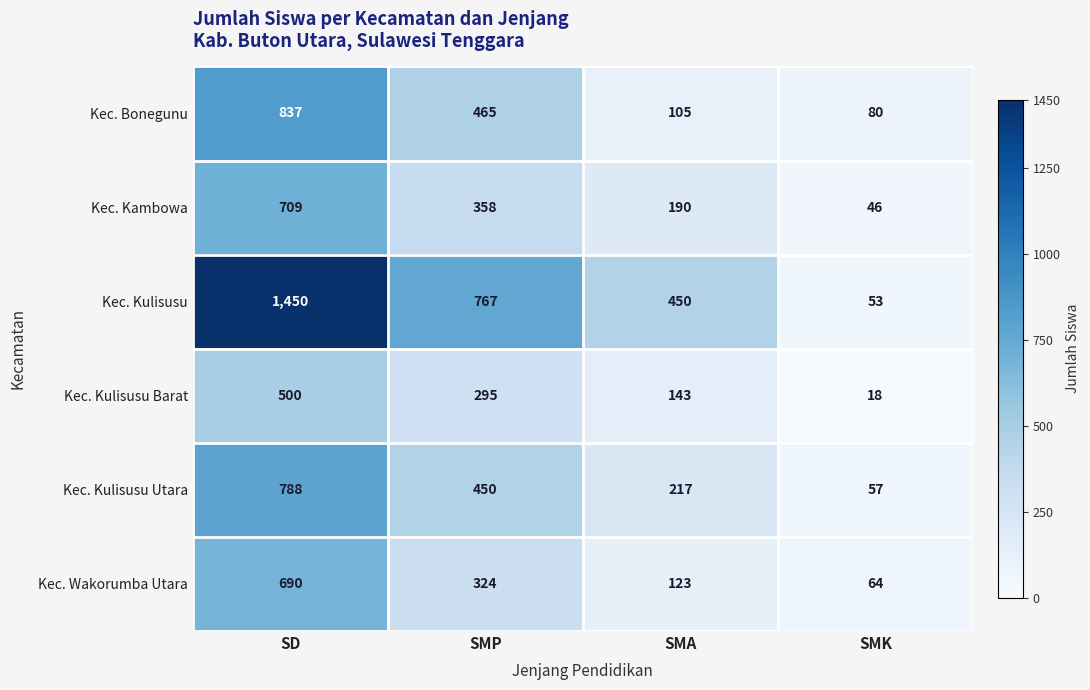

What is the difference between the Kec. Kulisusu Barat values at SMP and SMA?

152